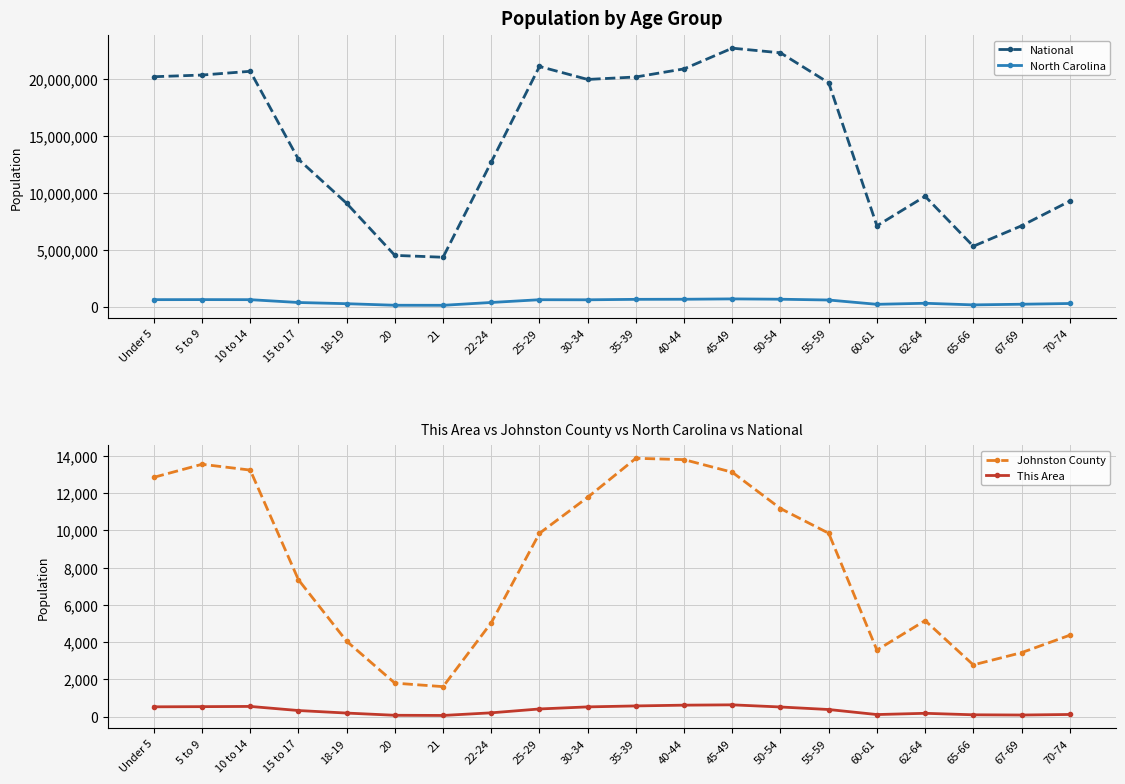

Is the value of Johnston County at 45-49 greater than the value of This Area at 67-69?

Yes